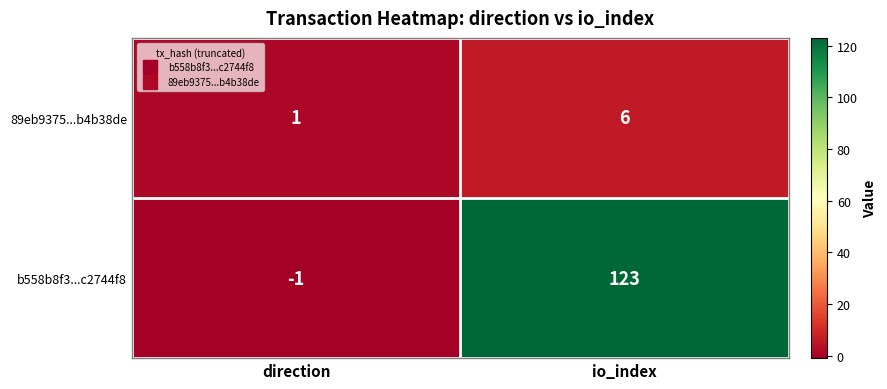

Between direction and io_index, which series saw the biggest shift?

b558b8f3...c2744f8